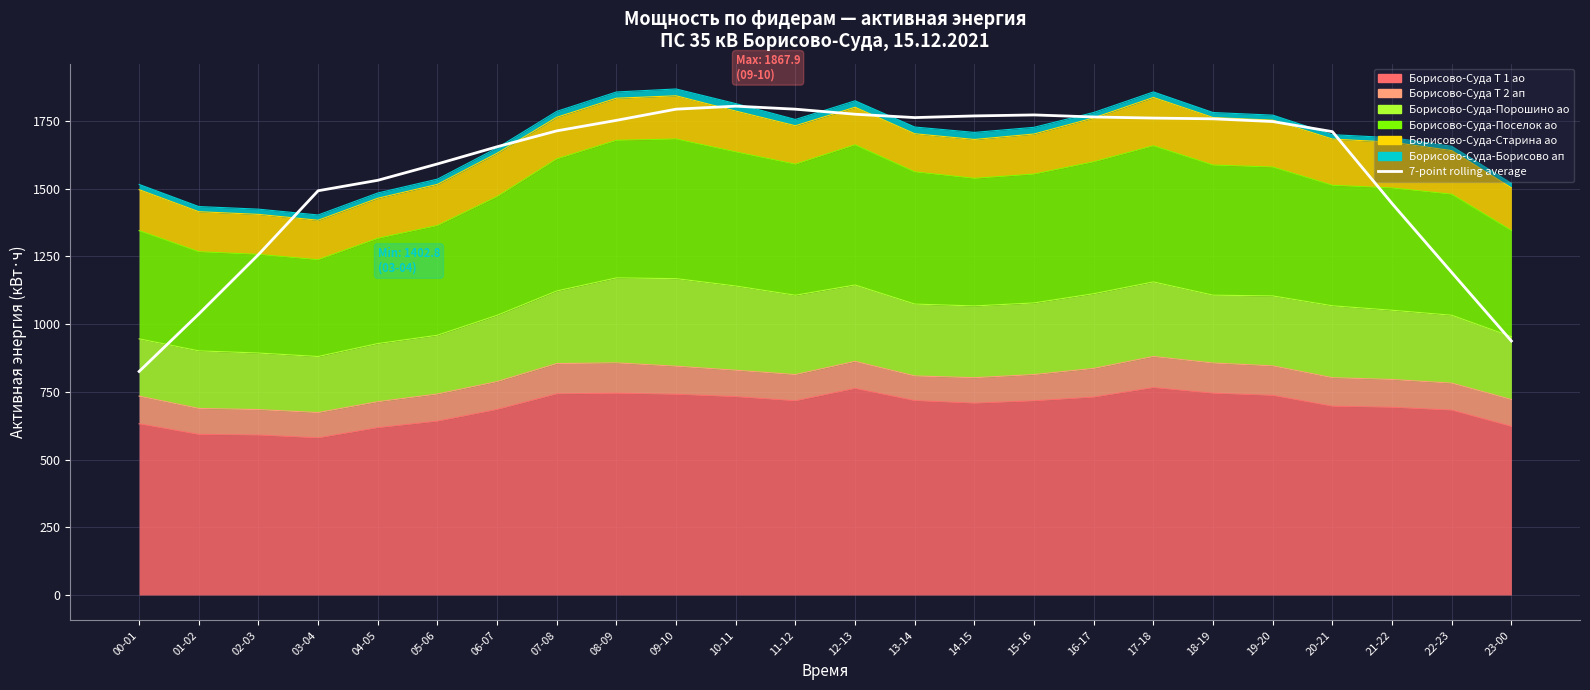

Where is the data nearest to the value 1314?

02-03